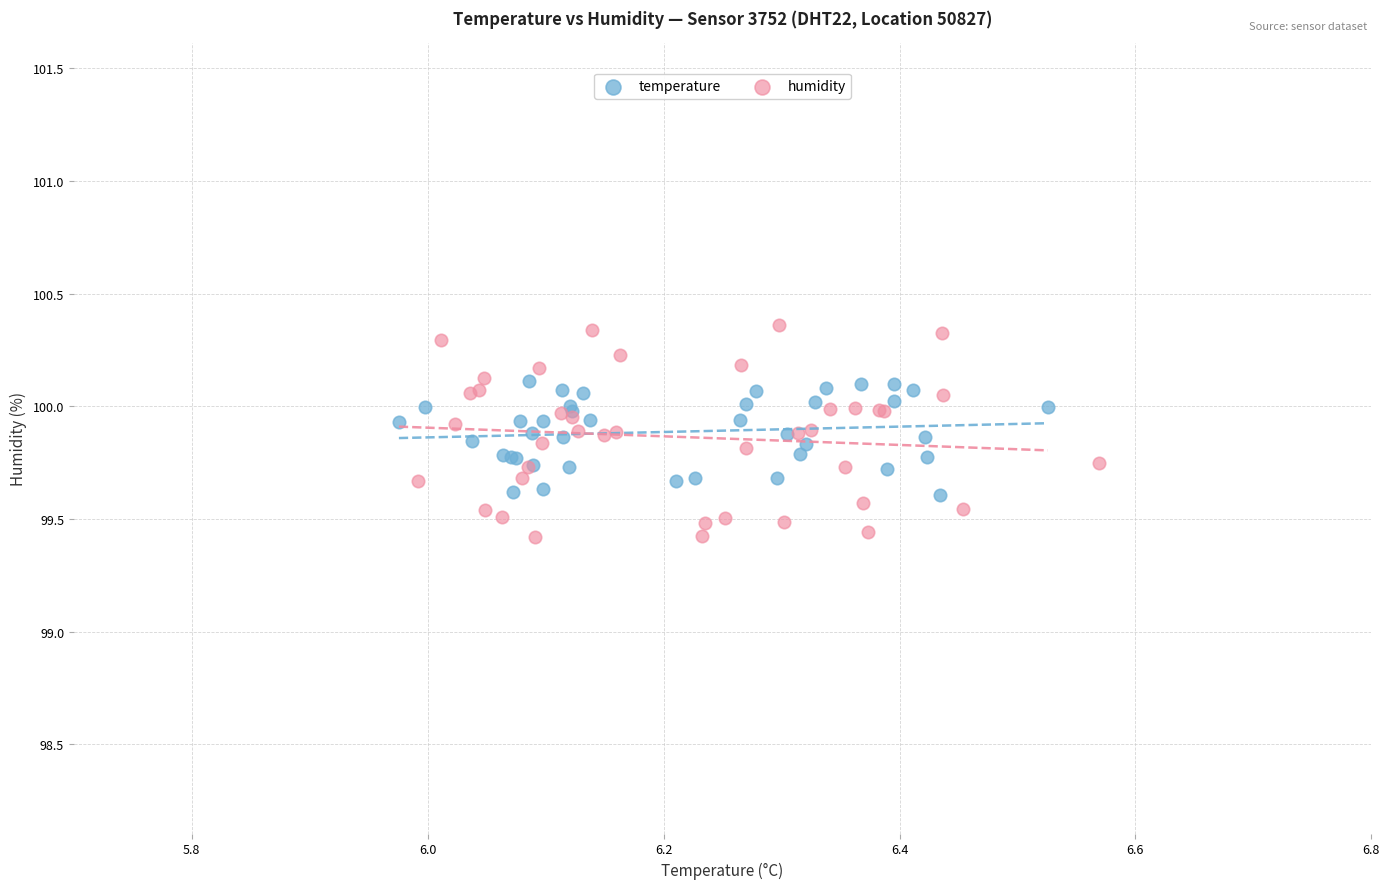

Which series reaches the maximum Y coordinate?

humidity